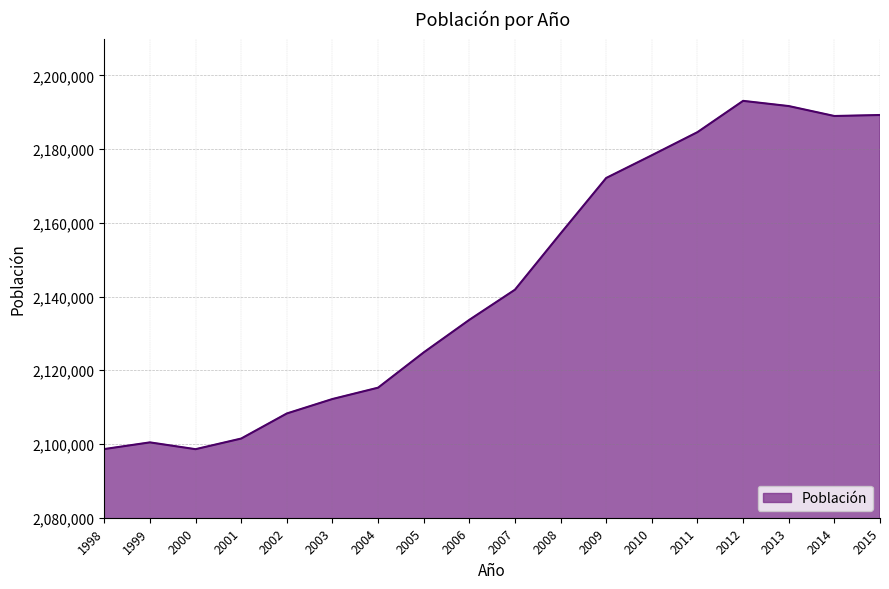

What is the difference between the maximum and minimum values?

94497